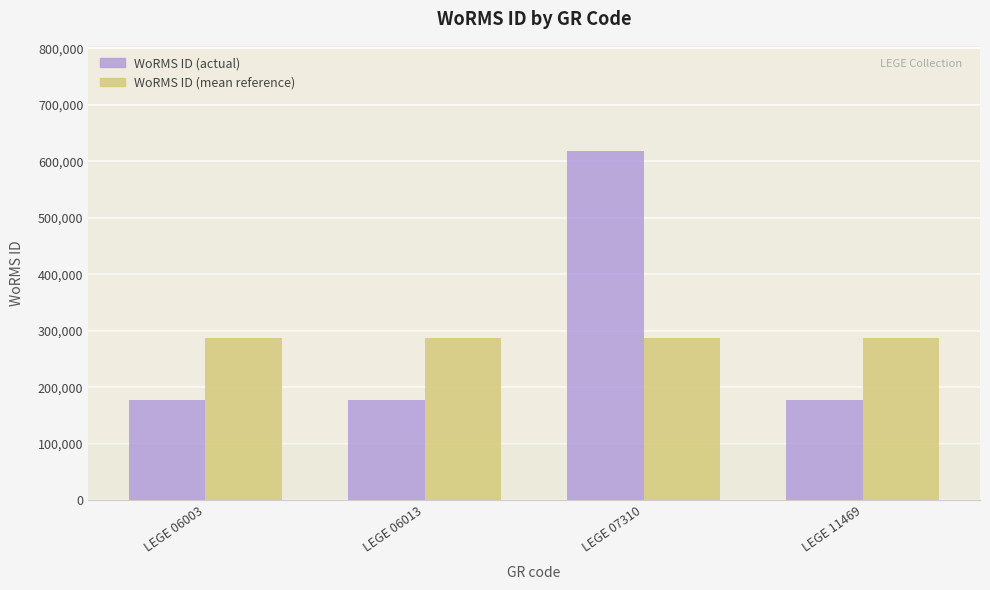

What is the value of the WoRMS ID (mean reference) bar at the 3rd from the left?

287881.5